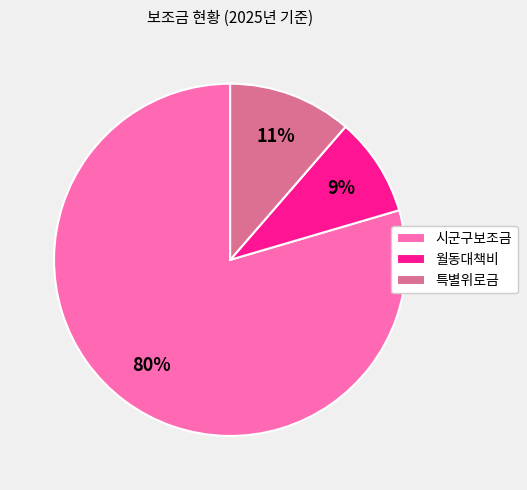

What percentage is the 시군구보조금 slice, to the nearest percent?

80%